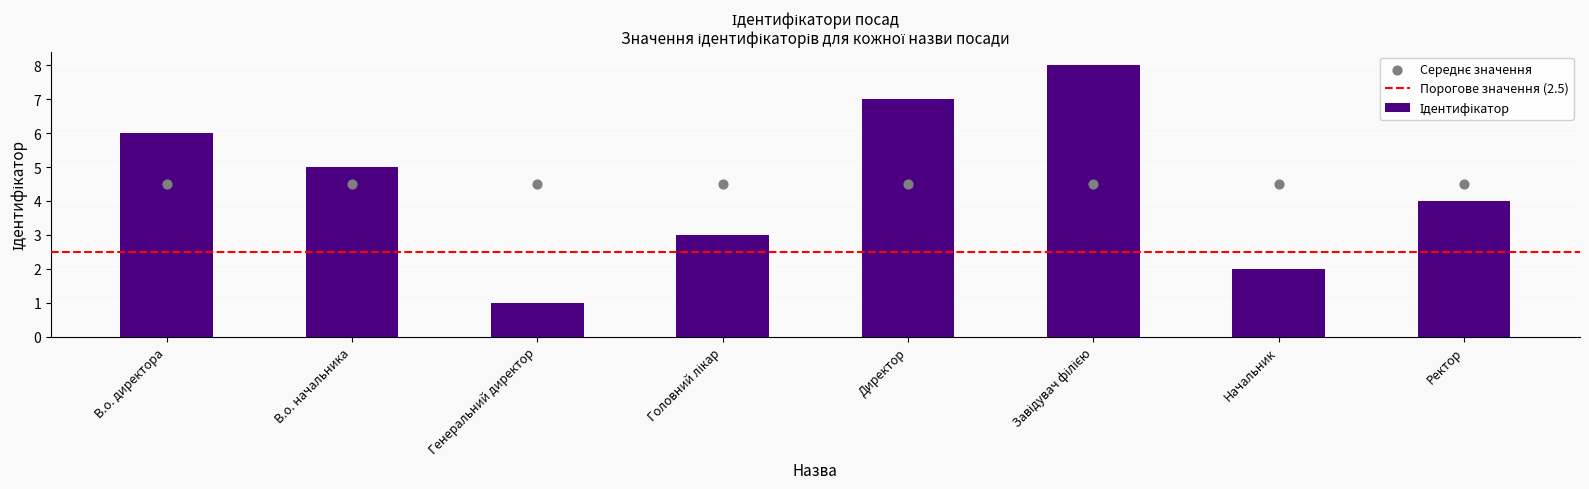

What is the ratio of the value at Начальник to the value at В.о. начальника?

0.4